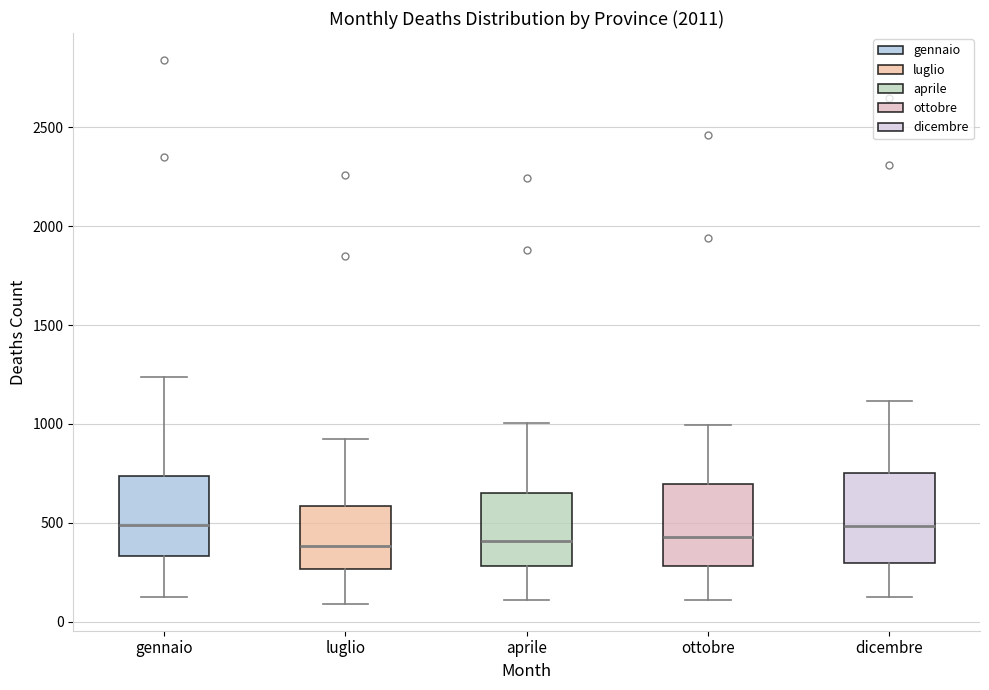

Where is the upper edge of the box for dicembre on the y-axis? The values are not printed on the chart, so give them approximately, as read against the axis.

750